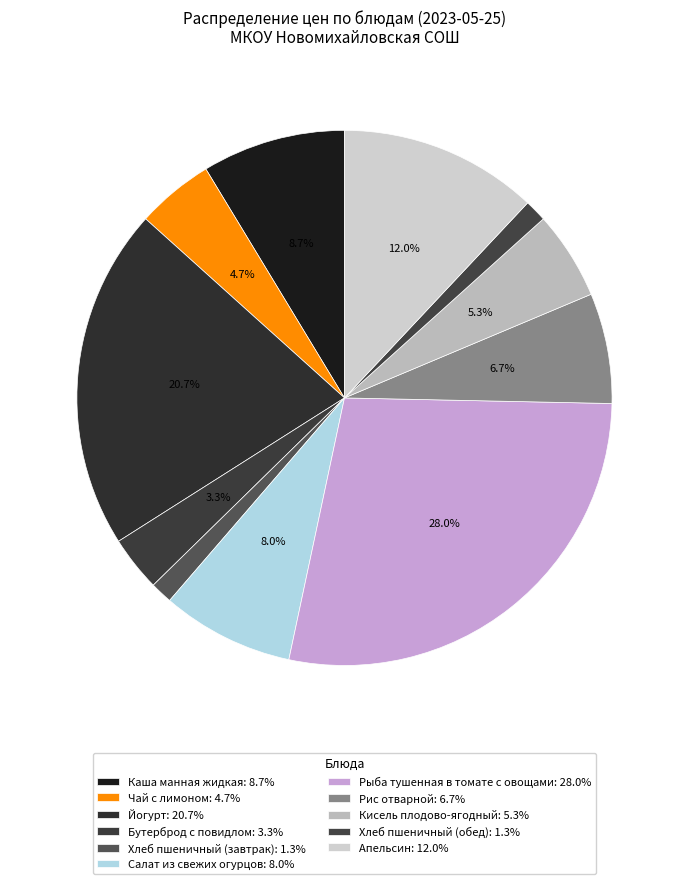

What percentage is the Чай с лимоном slice, to the nearest percent?

5%